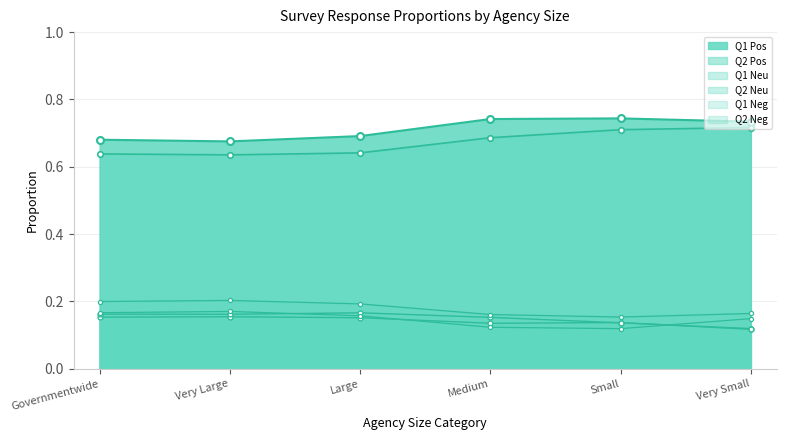

Reading left to right, extract all data points from this chart.

Q1 Pos: Governmentwide=0.7	Very Large=0.7	Large=0.7	Medium=0.7	Small=0.7	Very Small=0.7
Q1 Neu: Governmentwide=0.2	Very Large=0.2	Large=0.2	Medium=0.1	Small=0.1	Very Small=0.1
Q1 Neg: Governmentwide=0.2	Very Large=0.2	Large=0.2	Medium=0.1	Small=0.1	Very Small=0.1
Q2 Pos: Governmentwide=0.6	Very Large=0.6	Large=0.6	Medium=0.7	Small=0.7	Very Small=0.7
Q2 Neu: Governmentwide=0.2	Very Large=0.2	Large=0.2	Medium=0.2	Small=0.1	Very Small=0.1
Q2 Neg: Governmentwide=0.2	Very Large=0.2	Large=0.2	Medium=0.2	Small=0.2	Very Small=0.2